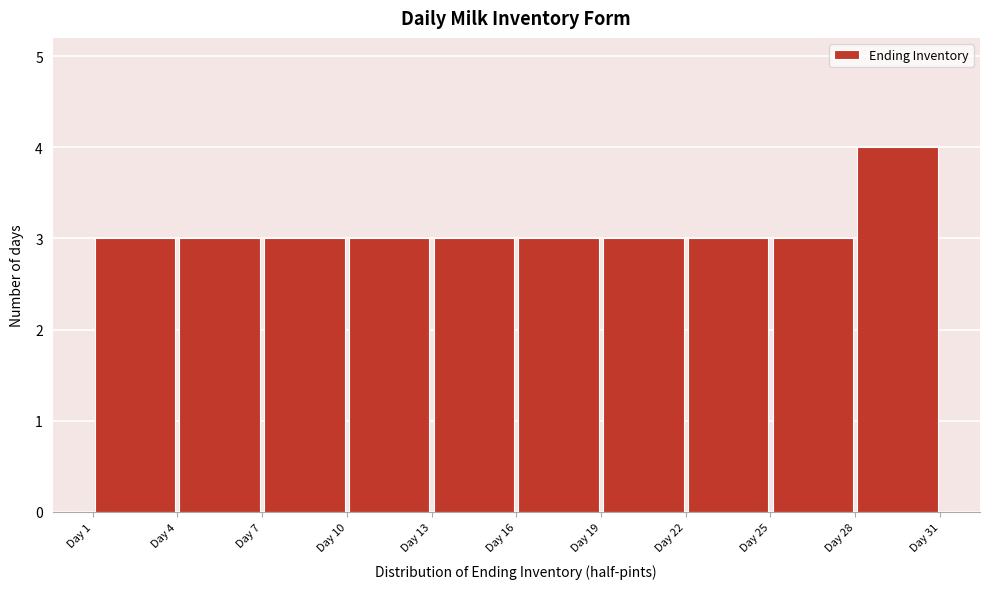

Reading left to right, list every bar in this chart as the range it spans on the x-axis followed by its height. The values are not printed on the chart, so give them approximately, as read against the axis.

1 to 4: 3
4 to 7: 3
7 to 10: 3
10 to 13: 3
13 to 16: 3
16 to 19: 3
19 to 22: 3
22 to 25: 3
25 to 28: 3
28 to 31: 4